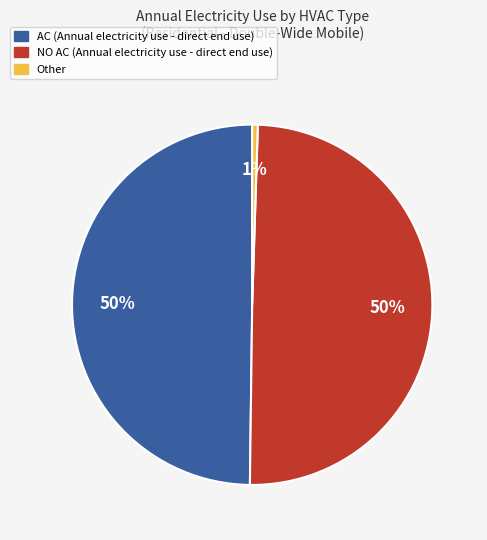

To the nearest percent, what is the average slice percentage?

33%